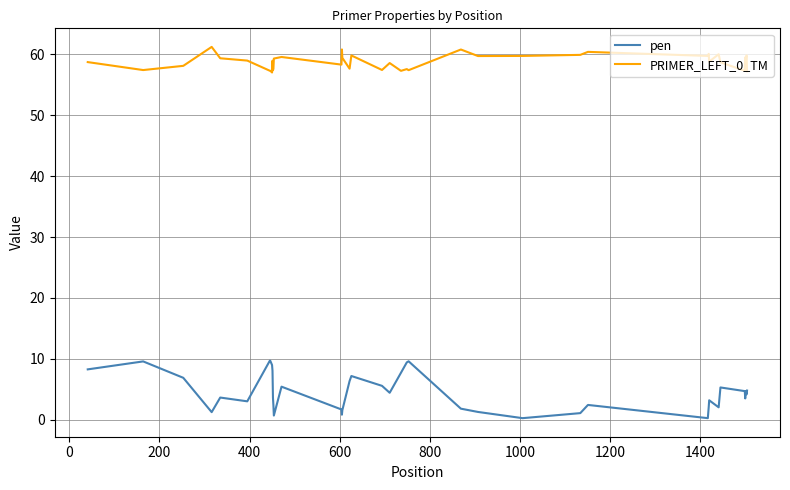

What are all the series names shown in the legend?

pen, PRIMER_LEFT_0_TM